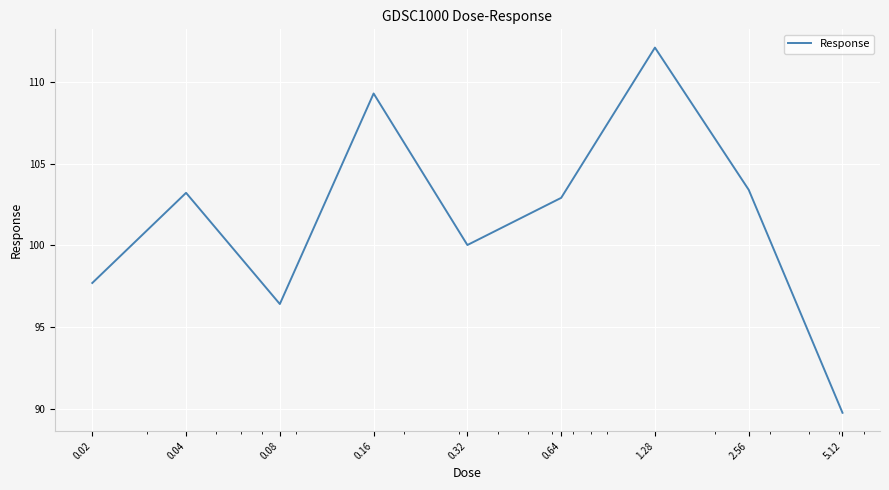

Reading right to left, list all the values displayed in this chart.

89.7	103.4	112.1	102.9	100.0	109.3	96.4	103.2	97.7